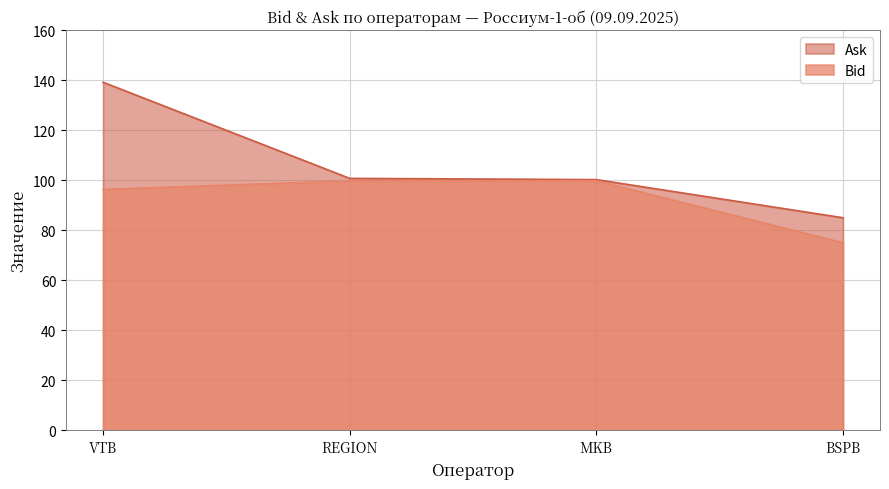

What is the label of the 1st point from the left?

VTB